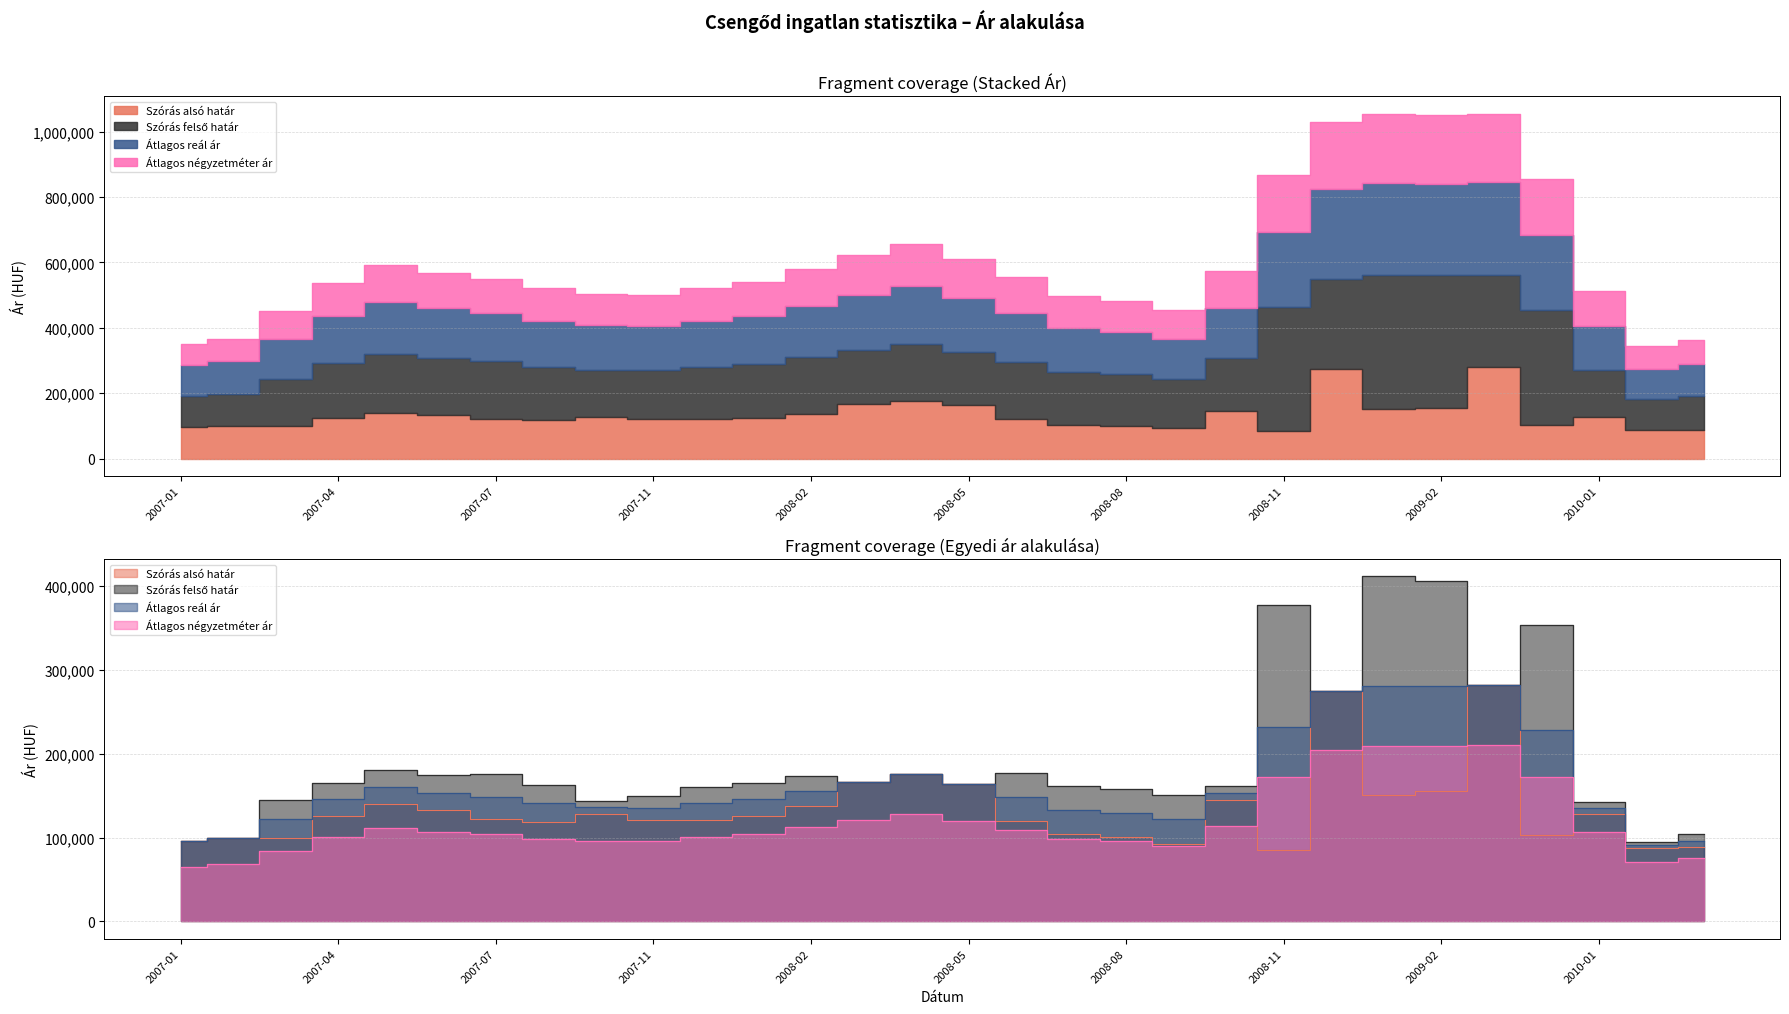

Reading left to right, transcribe all the data shown in this chart.

Szórás alsó határ: 2007-01=95368	2007-02=99188	2007-03=99336	2007-04=125562	2007-05=140186	2007-06=132400	2007-07=121601	2007-08=118264	2007-10=127944	2007-11=120544	2007-12=120593	2008-01=125267	2008-02=137704	2008-03=166763	2008-04=175787	2008-05=163811	2008-06=119682	2008-07=104160	2008-08=100149	2008-09=92629	2008-10=145000	2008-11=85333	2008-12=275024	2009-01=151048	2009-02=155248	2009-03=281588	2009-06=102553	2010-01=128341	2010-02=87137	2010-03=88457
Szórás felső határ: 2007-01=95368	2007-02=99188	2007-03=145306	2007-04=165492	2007-05=180116	2007-06=174790	2007-07=175919	2007-08=163192	2007-10=143940	2007-11=149768	2007-12=160729	2008-01=165623	2008-02=173860	2008-03=166763	2008-04=175787	2008-05=163811	2008-06=177162	2008-07=162036	2008-08=158025	2008-09=150505	2008-10=161552	2008-11=377491	2008-12=275024	2009-01=411666	2009-02=405766	2009-03=281588	2009-06=353071	2010-01=143037	2010-02=94913	2010-03=103775
Átlagos reál ár: 2007-01=95368	2007-02=99188	2007-03=122321	2007-04=145527	2007-05=160151	2007-06=153595	2007-07=148760	2007-08=140728	2007-10=135942	2007-11=135156	2007-12=140661	2008-01=145445	2008-02=155782	2008-03=166763	2008-04=175787	2008-05=163811	2008-06=148422	2008-07=133098	2008-08=129087	2008-09=121567	2008-10=153276	2008-11=231412	2008-12=275024	2009-01=281357	2009-02=280507	2009-03=281588	2009-06=227812	2010-01=135689	2010-02=91025	2010-03=96116
Átlagos négyzetméter ár: 2007-01=65432	2007-02=68277	2007-03=84505	2007-04=100734	2007-05=111074	2007-06=106944	2007-07=103846	2007-08=98653	2007-10=96465	2007-11=96396	2007-12=100863	2008-01=104852	2008-02=112726	2008-03=121200	2008-04=128235	2008-05=120054	2008-06=109145	2008-07=98237	2008-08=95510	2008-09=90056	2008-10=113788	2008-11=171951	2008-12=204854	2009-01=209762	2009-02=209762	2009-03=210952	2009-06=172828	2010-01=106343	2010-02=71298	2010-03=75329